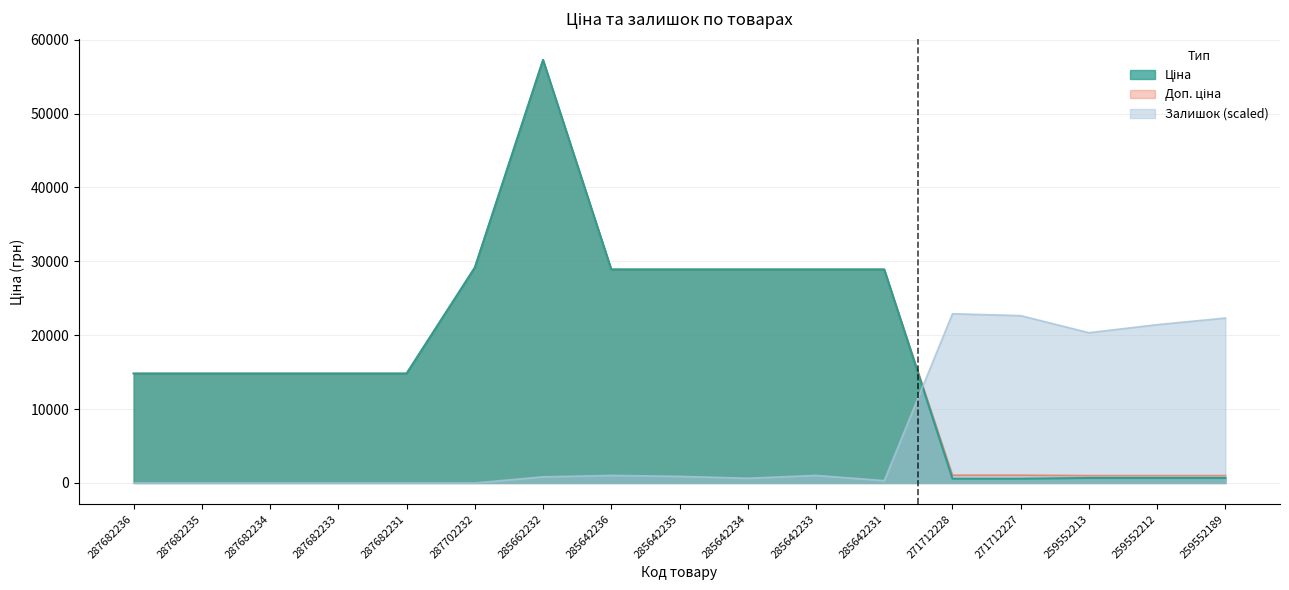

What is the sum of the Залишок values at 285642235 and 285662232?

1732.2